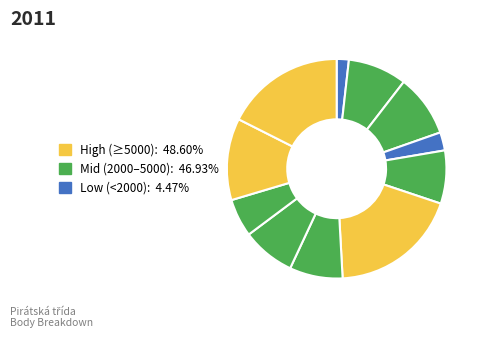

Count the number of slices in the pie.

11